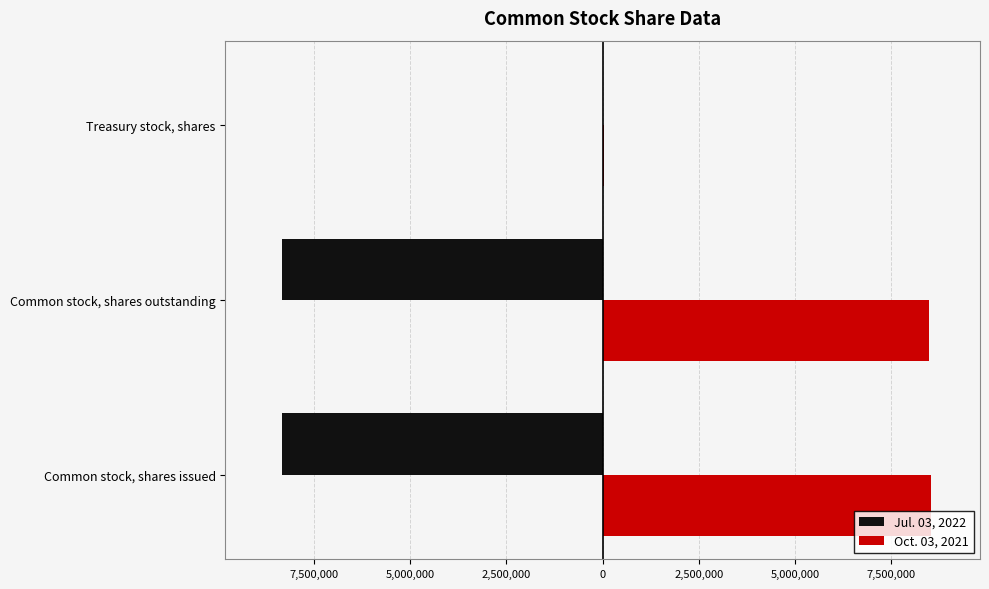

What is the value of the Jul. 03, 2022 bar at the 1st from the left?

-8322951